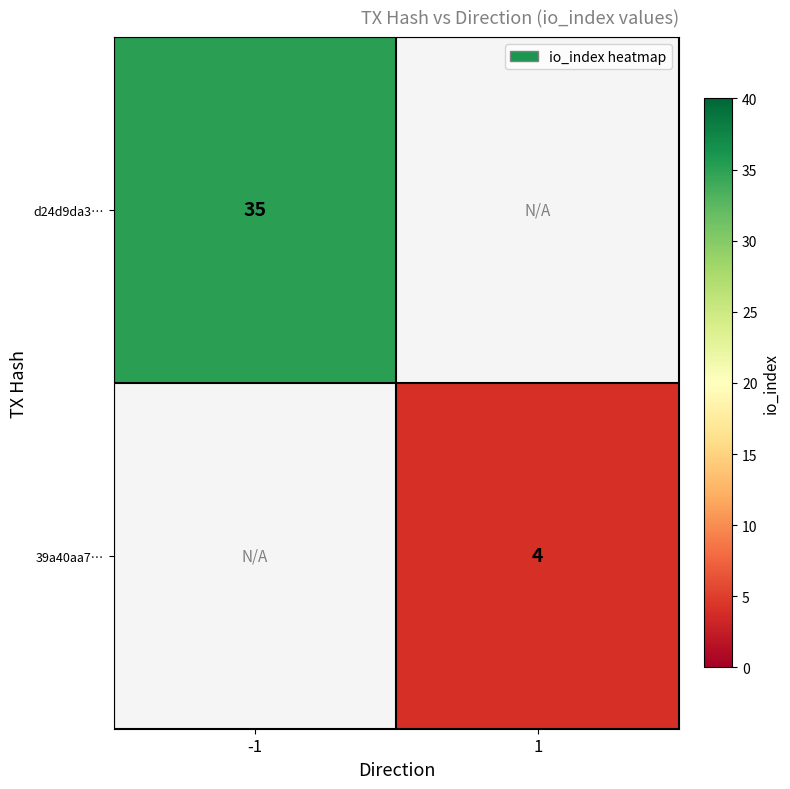

The value of d24d9da3… at -1 is 35. True or false?

True